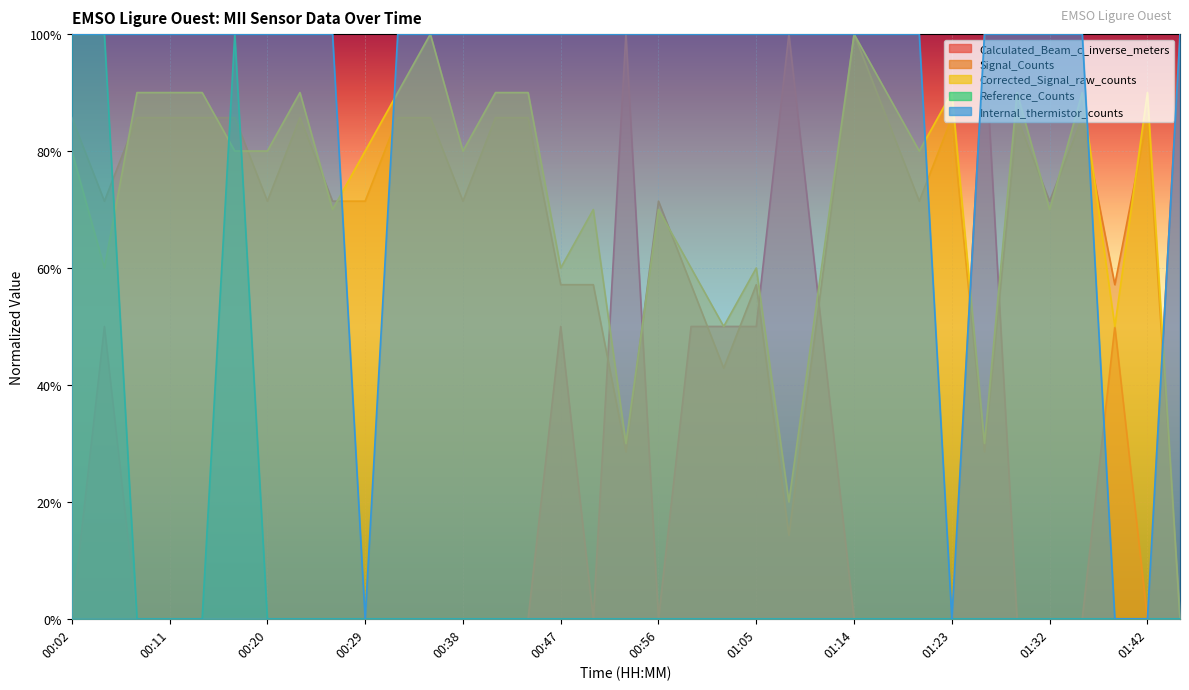

List the labels in order of Corrected_Signal_raw_counts value, smallest first.

01:45, 01:08, 00:53, 01:26, 01:02, 01:39, 00:05, 00:47, 00:59, 01:05, 01:11, 00:26, 00:50, 00:56, 01:32, 00:02, 00:17, 00:20, 00:29, 00:38, 01:20, 00:08, 00:11, 00:14, 00:23, 00:32, 00:41, 00:44, 01:17, 01:23, 01:29, 01:36, 01:42, 00:35, 01:14